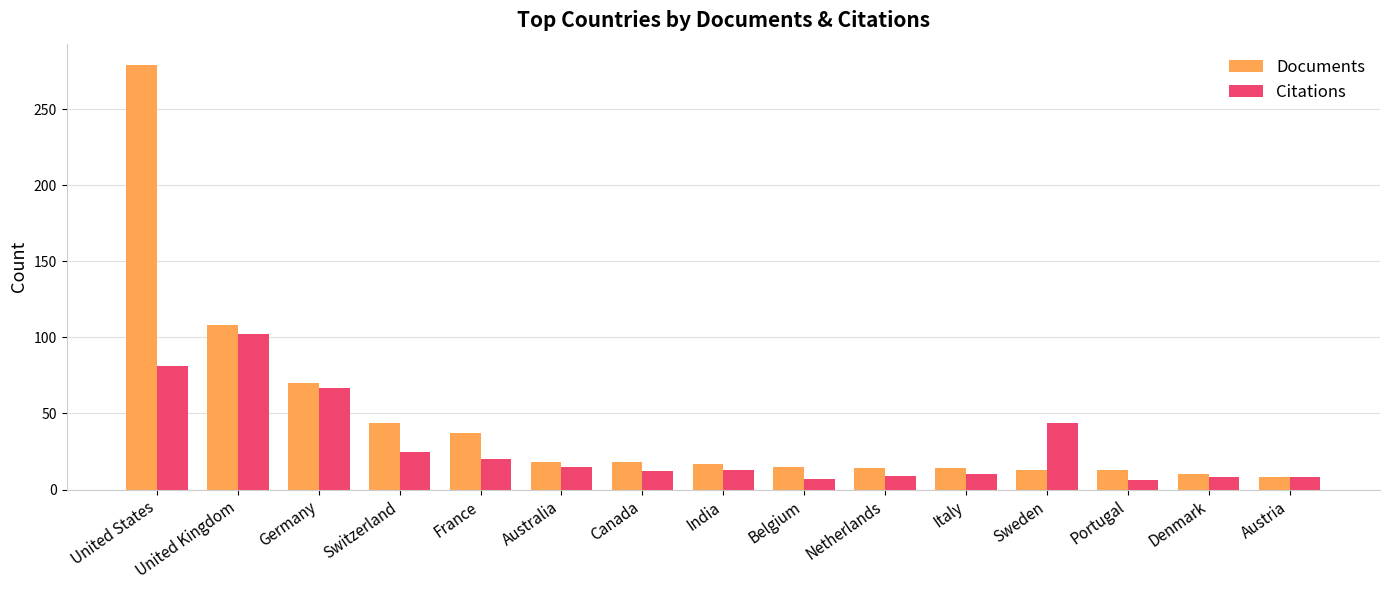

What is the average value of the Citations series?

28